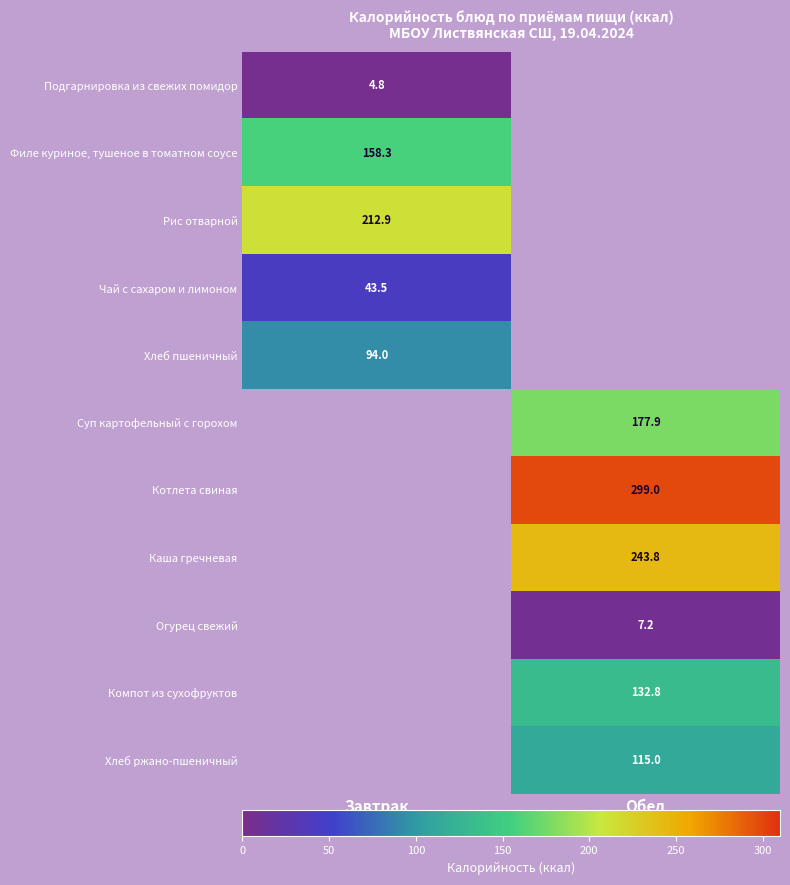

Which label corresponds to the largest value in the chart?

Обед